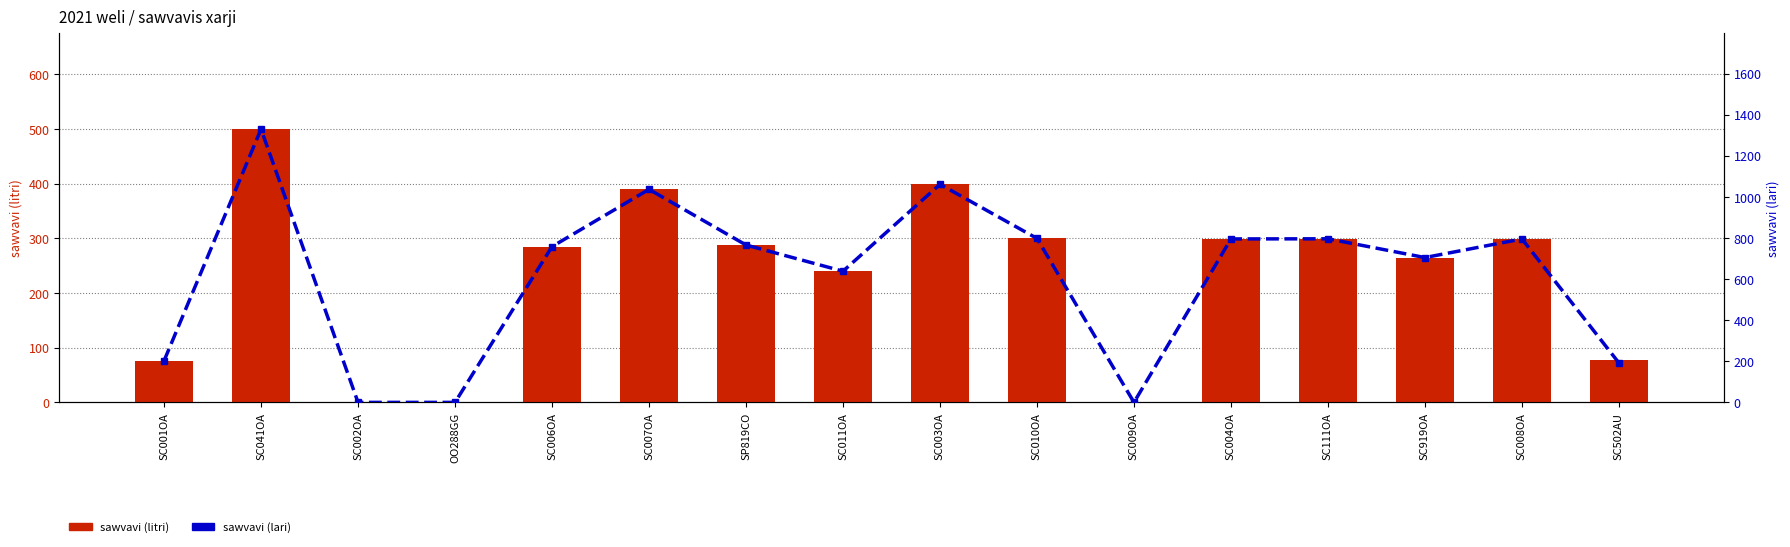

What position from the left is SC008OA?

15